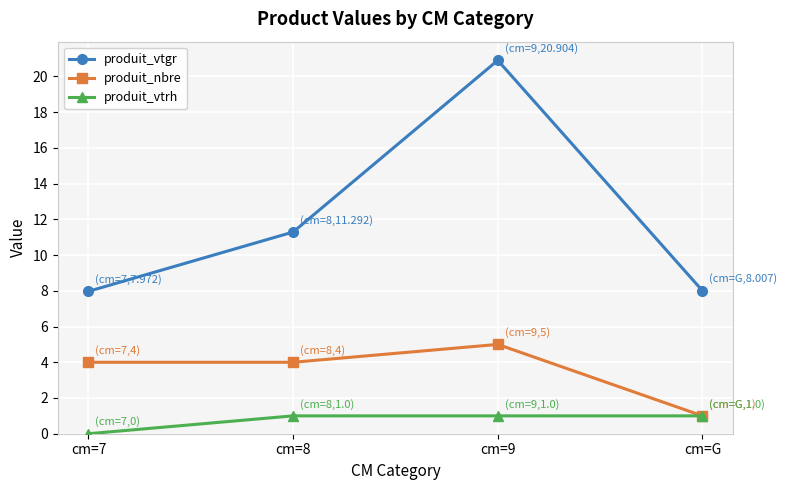

True or false: produit_nbre and produit_vtgr cross at least once.

False